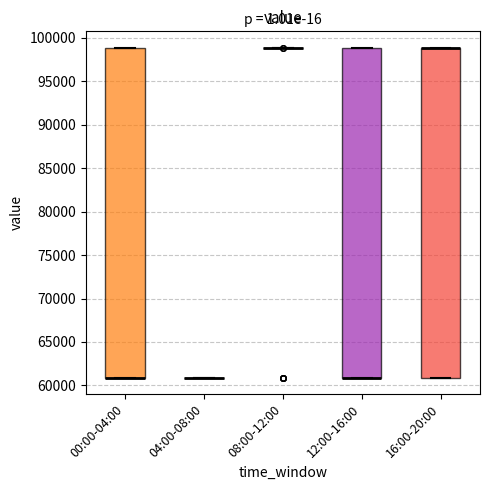

Reading left to right, read every box against the y-axis: the position of its median line, the range the box covers, and the ends of its whiskers. The values are not printed on the chart, so give them approximately, as read against the axis.

00:00-04:00: median 61000 (drawn on the box's lower edge), box 61000 to 99000, whiskers 61000 to 99000
04:00-08:00: box collapsed to a line at 61000, whiskers 61000 to 61000
08:00-12:00: box collapsed to a line at 99000, whiskers 99000 to 99000
12:00-16:00: median 61000 (drawn on the box's lower edge), box 61000 to 99000, whiskers 61000 to 99000
16:00-20:00: median 99000 (drawn on the box's upper edge), box 61000 to 99000, whiskers 61000 to 99000